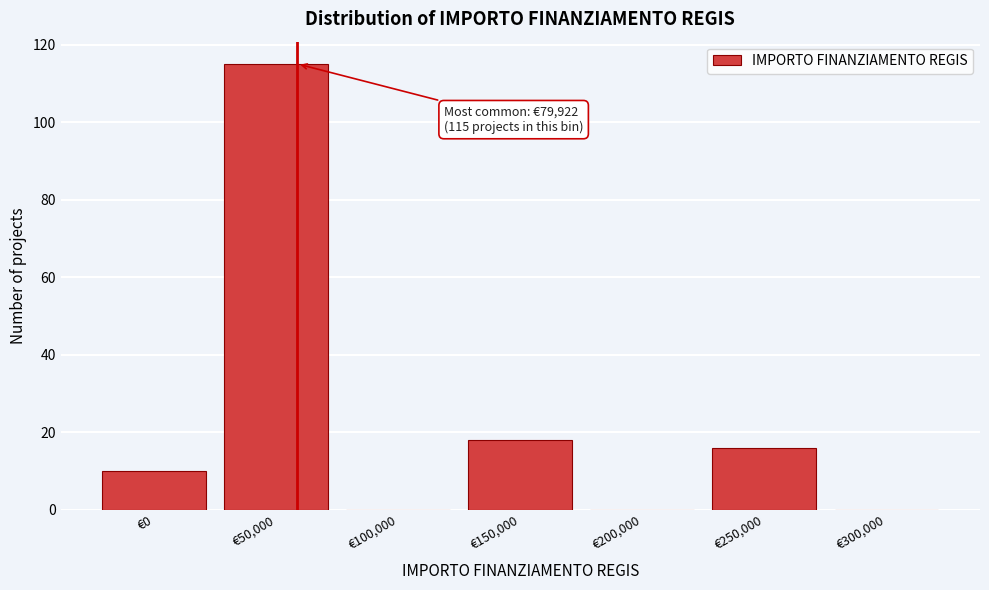

Reading left to right, what are all the values shown in this chart?

€0=10	€50,000=115	€100,000=0	€150,000=18	€200,000=0	€250,000=16	€300,000=0